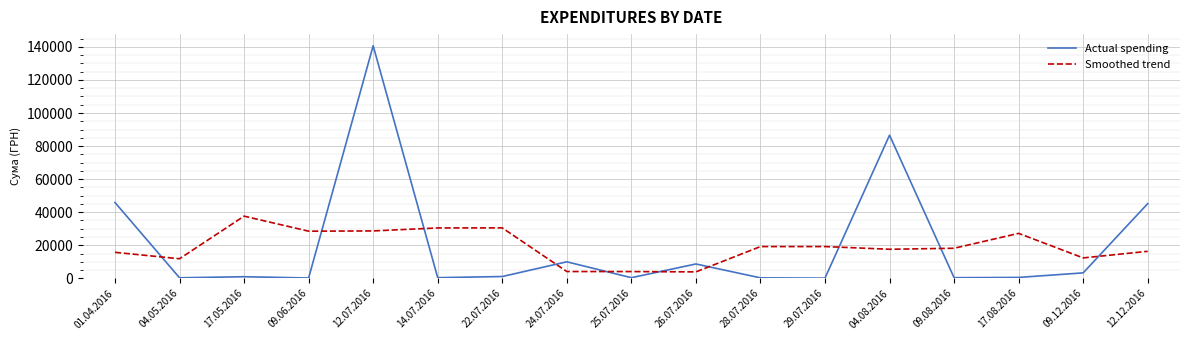

Which series has the widest spread of values?

Actual spending